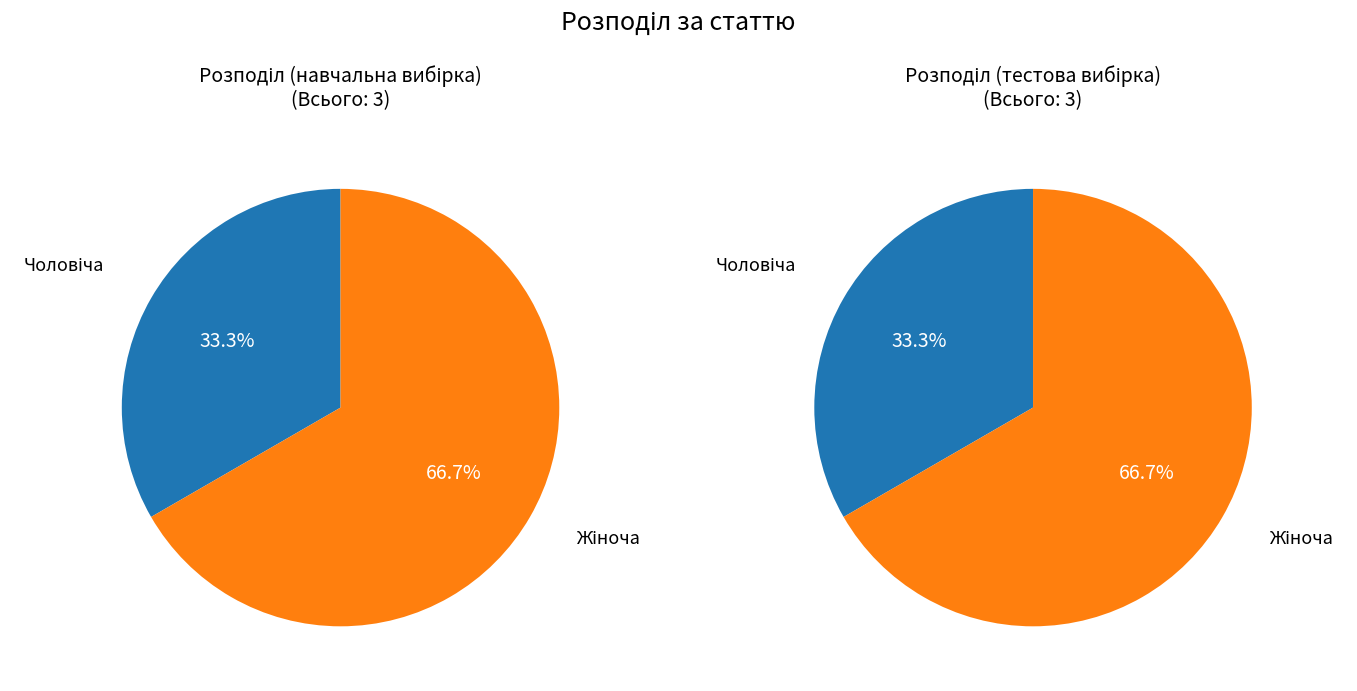

How many slices are in this pie chart?

2